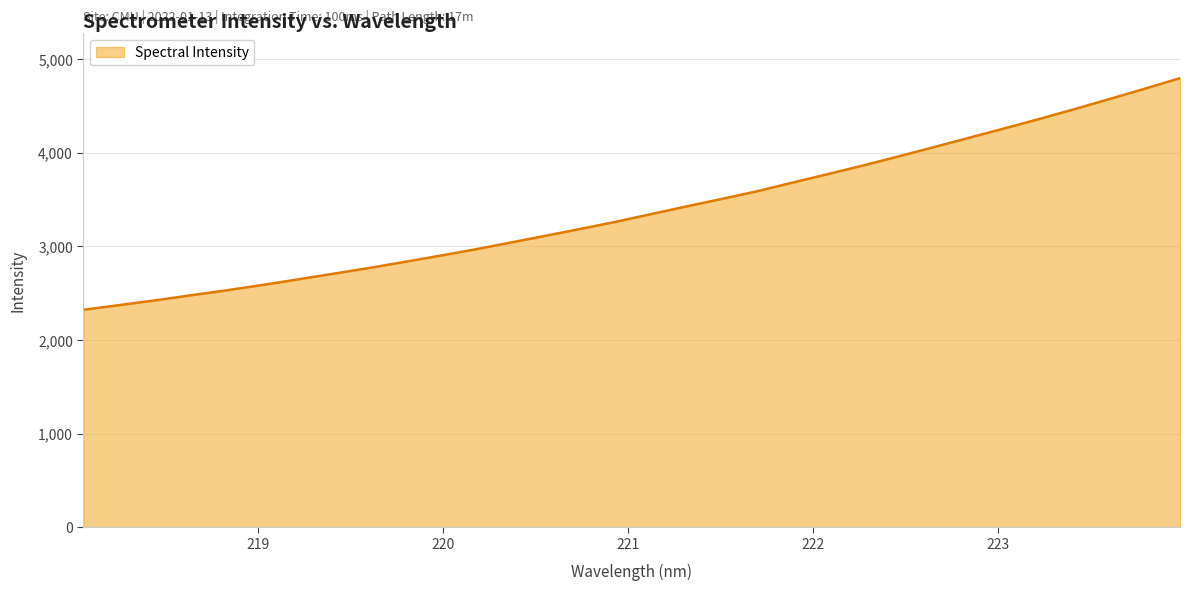

What is the difference between the second highest and minimum values?

2359.6